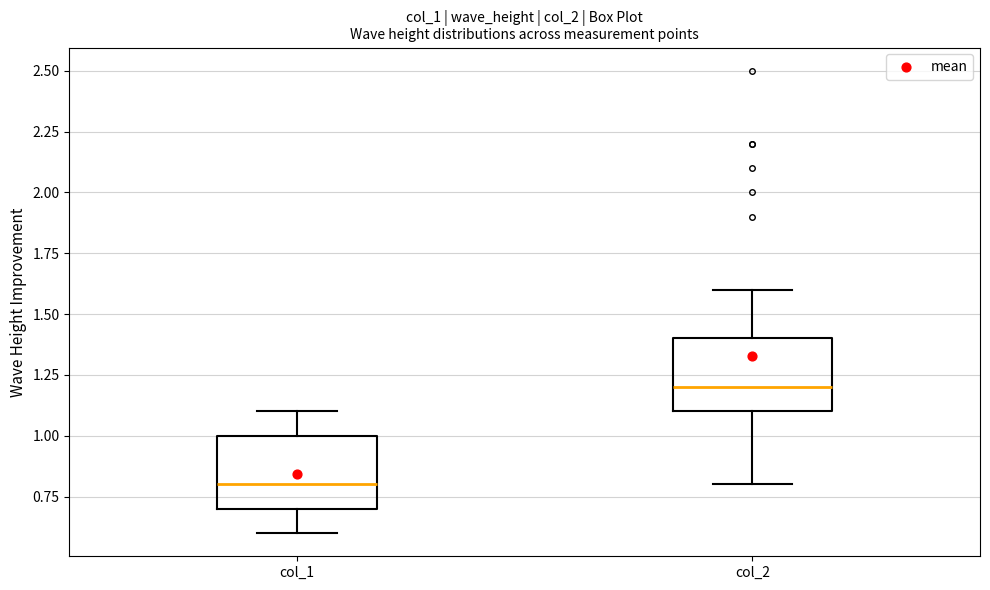

Reading left to right, transcribe this box plot: for each box, give where its median line is, the range the box spans, and where its two whiskers end, as read against the y-axis. The values are not printed on the chart, so give them approximately, as read against the axis.

col_1: median 0.8, box 0.7 to 1.0, whiskers 0.6 to 1.1
col_2: median 1.2, box 1.1 to 1.4, whiskers 0.8 to 1.6